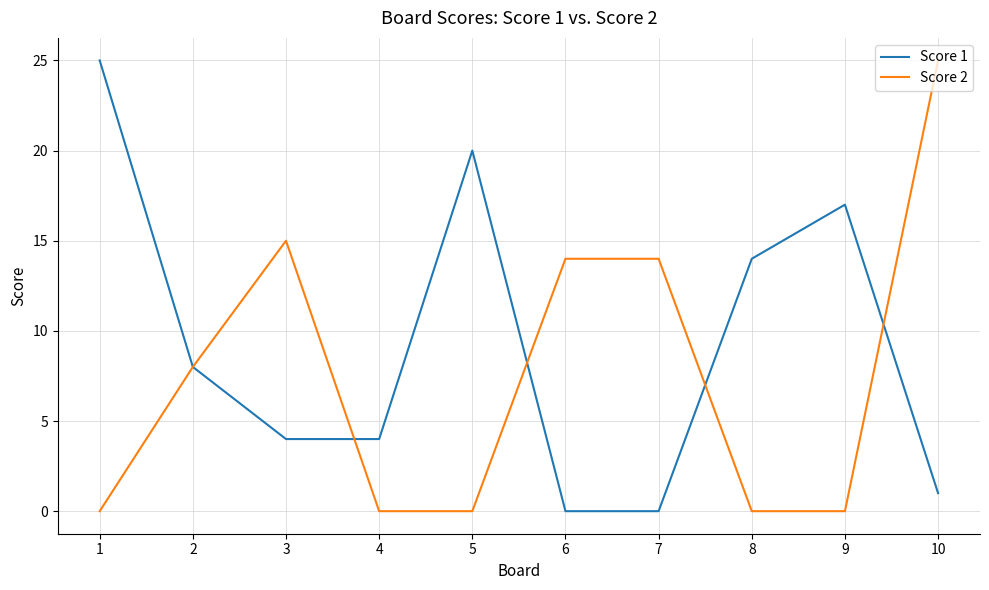

In Score 1, how many points are higher than both neighbors (excluding endpoints)?

2